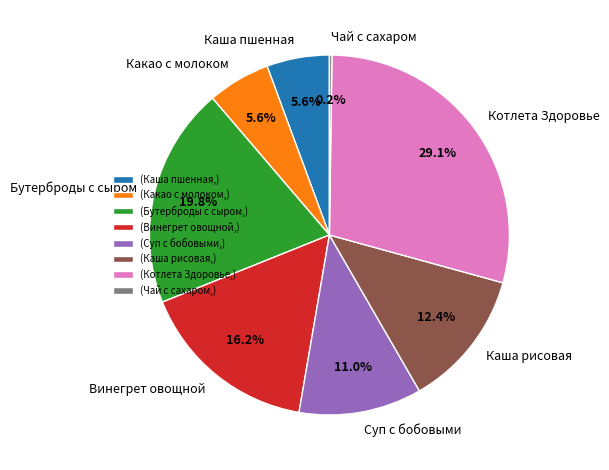

Is (Суп с бобовыми,) the majority of the pie?

No